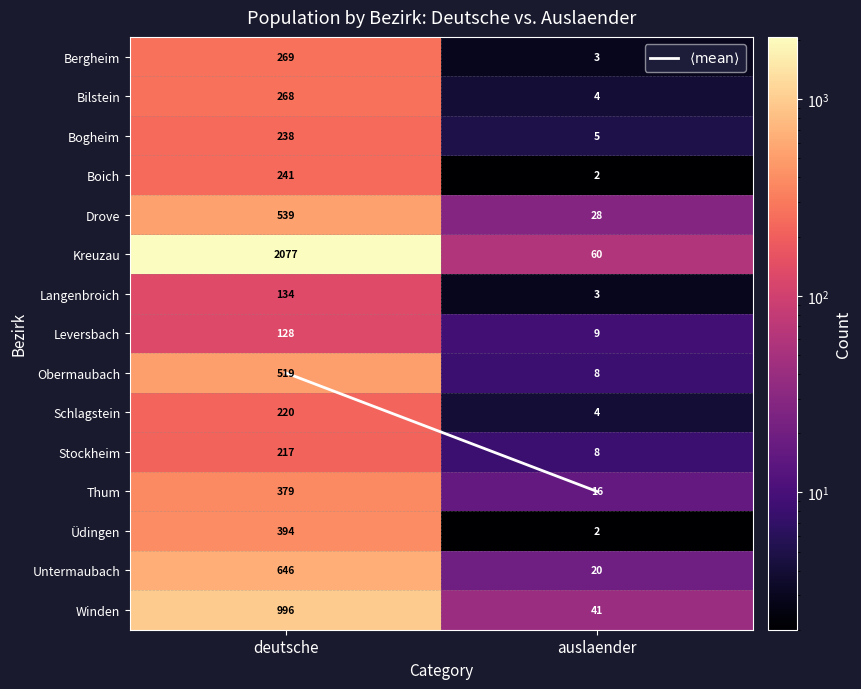

Is it true that Langenbroich equals 3 at auslaender?

True